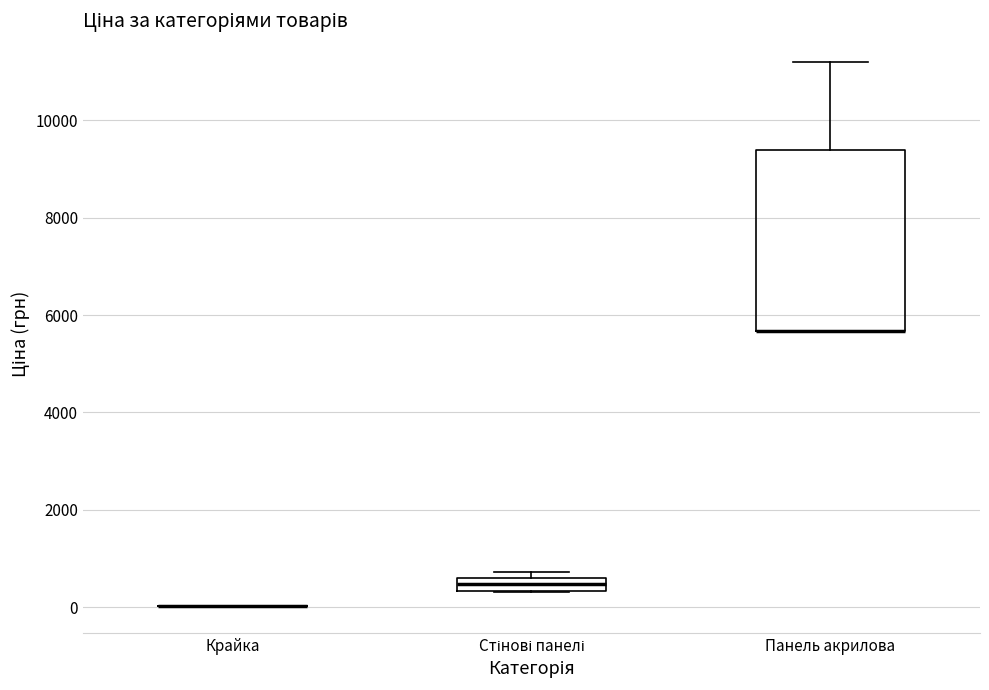

Which box is the tallest, from its lower edge to its upper edge?

Панель акрилова